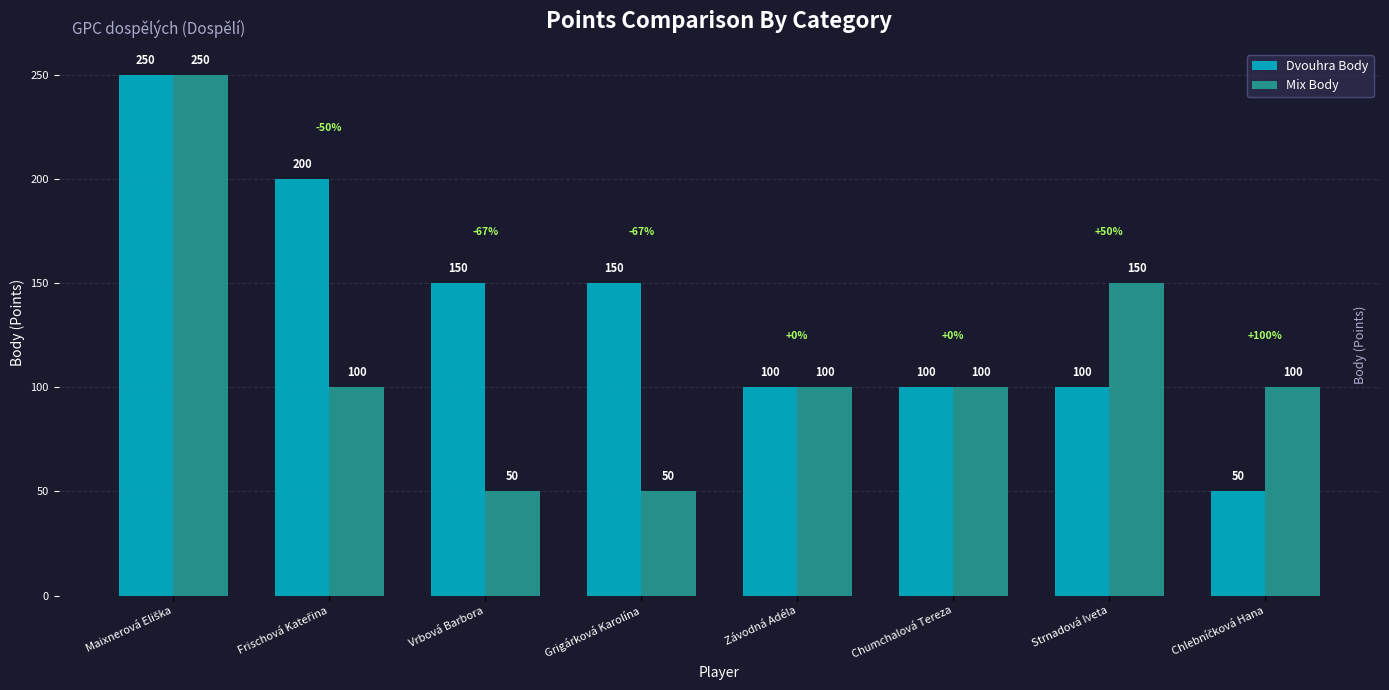

Is the value of Dvouhra Body at Grigárková Karolína greater than the value of Mix Body at Závodná Adéla?

Yes